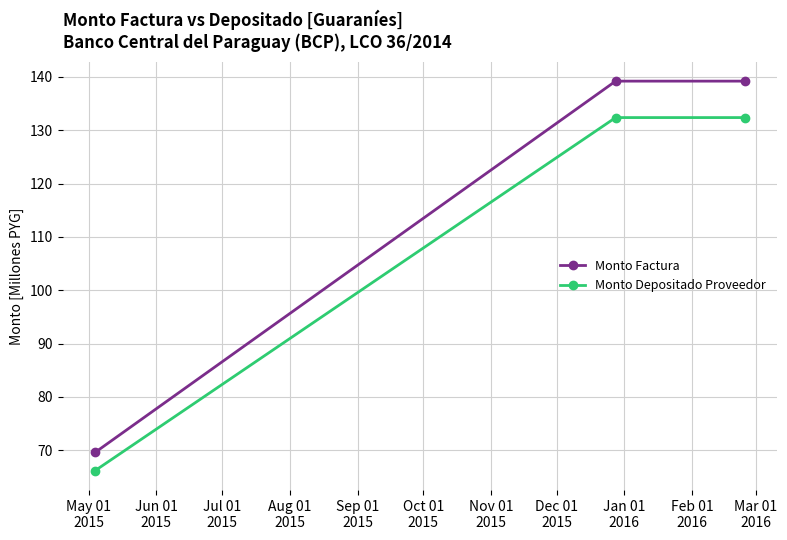

What is the value of the Monto Factura point at the 3rd from the left?

139.2